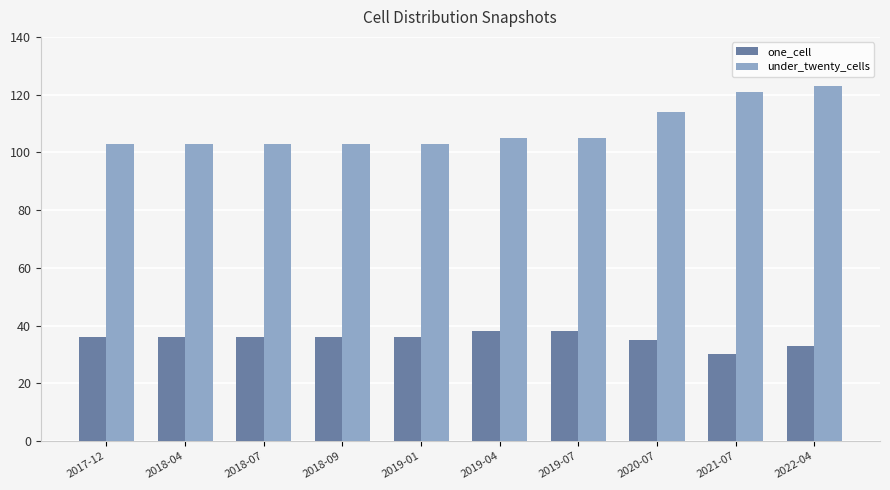

What is the label of the 6th bar from the right?

2019-01